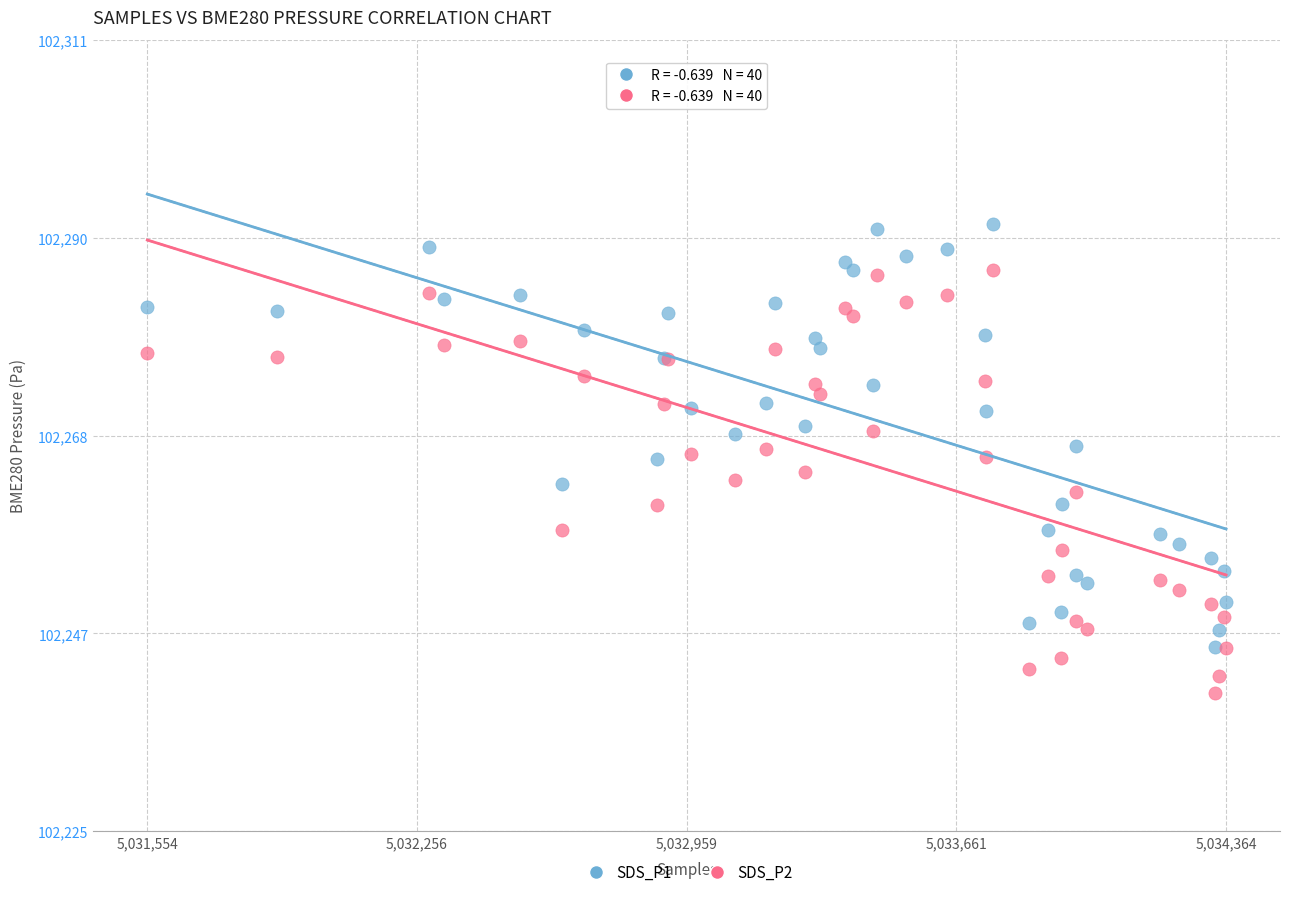

Which series reaches the minimum Y coordinate?

SDS_P2